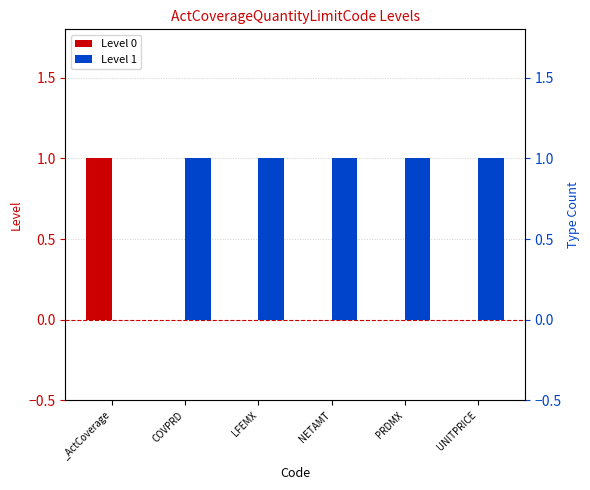

What is the spread (max minus min) of values at _ActCoverage?

1